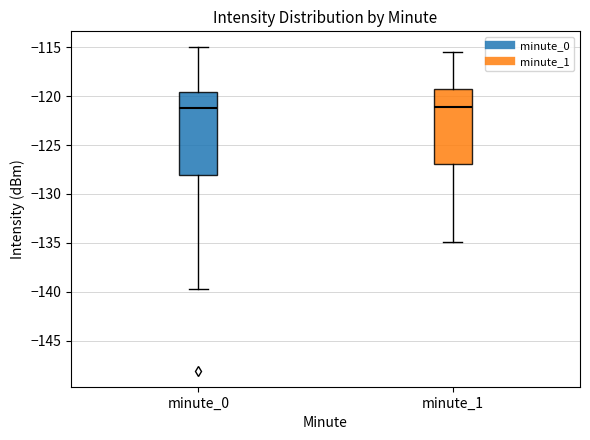

Comparing the boxes themselves (not the whiskers), which one is the tallest?

minute_0